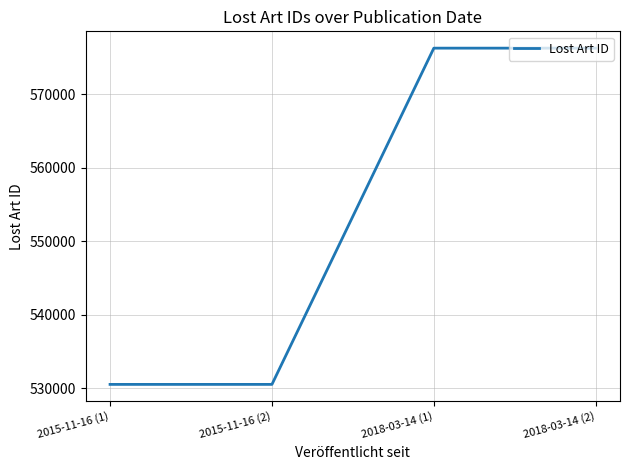

Approximately how many times larger is the value at 2015-11-16 (1) compared to 2018-03-14 (2)?

0.9